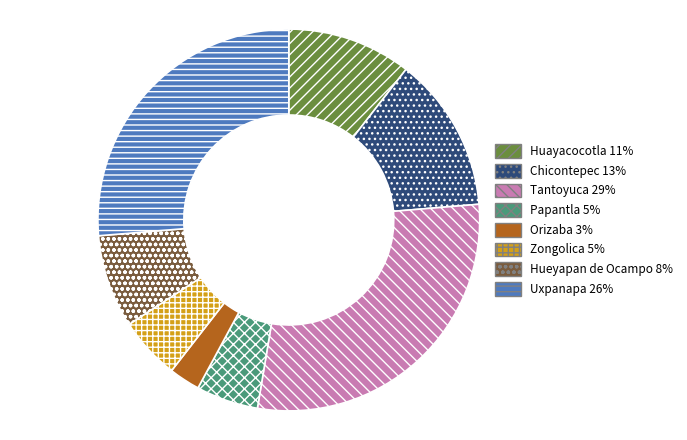

Which slice is the largest?

Tantoyuca